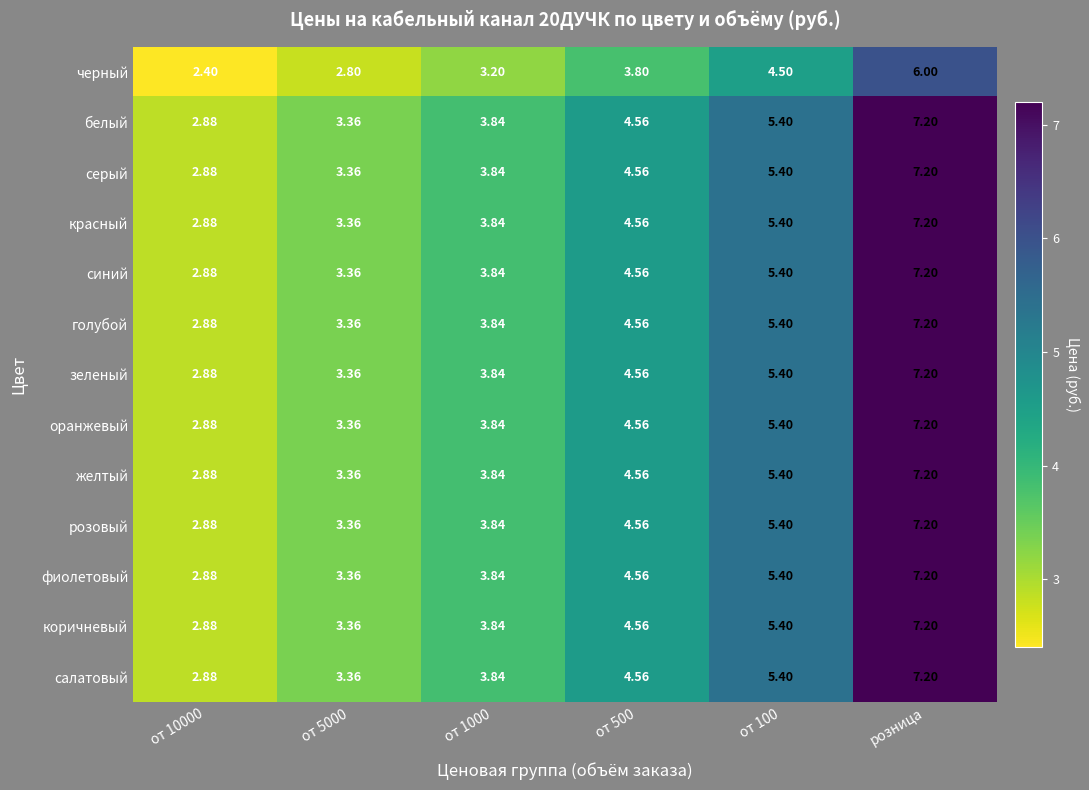

Which label corresponds to the largest value in the chart?

розница